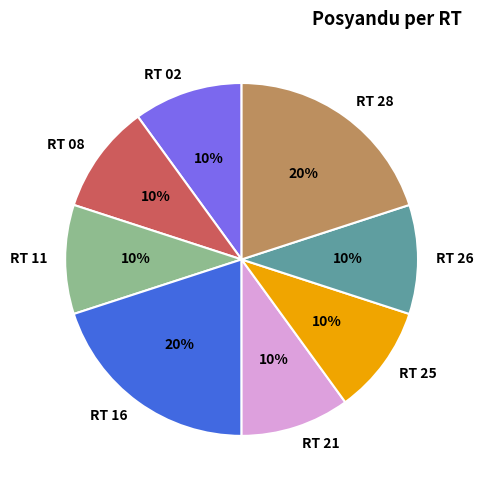

How many segments does this pie chart have?

8